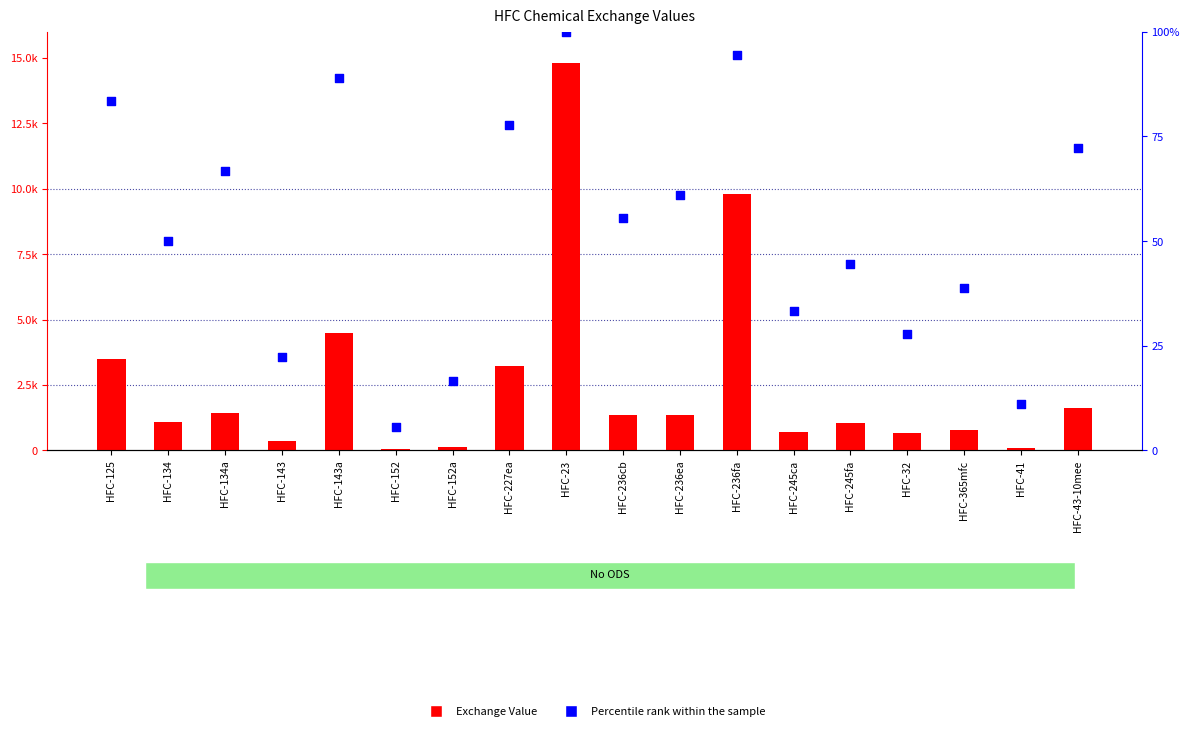

Which series reaches the minimum Y coordinate?

Percentile rank within the sample